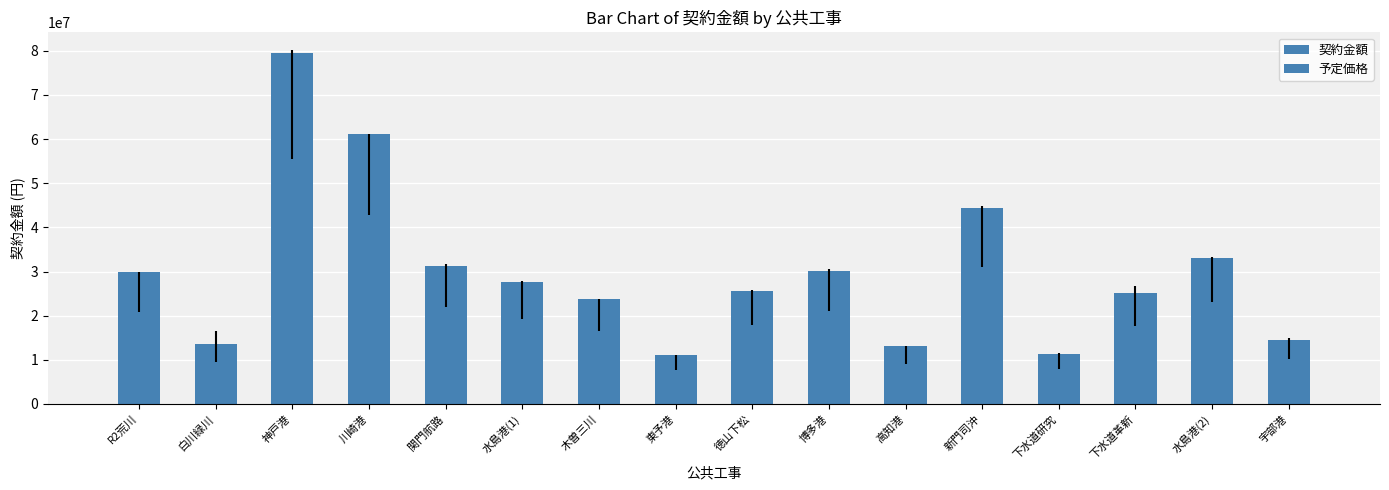

How many bars are there in total?

16